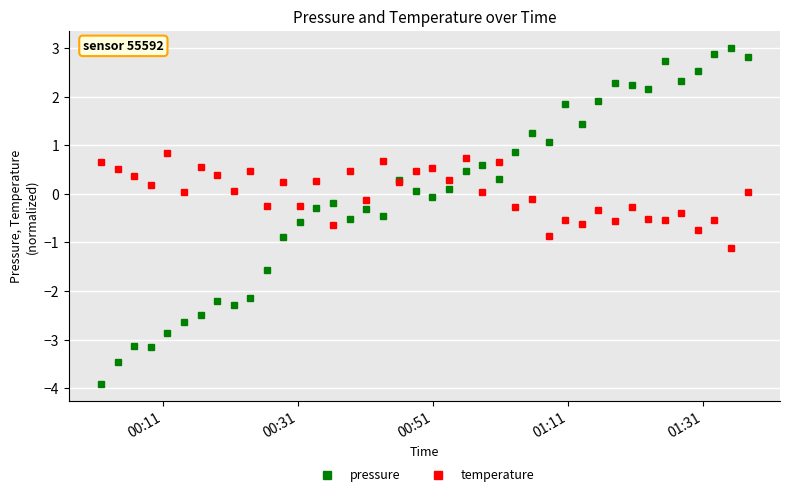

How many values in pressure are above zero?

21